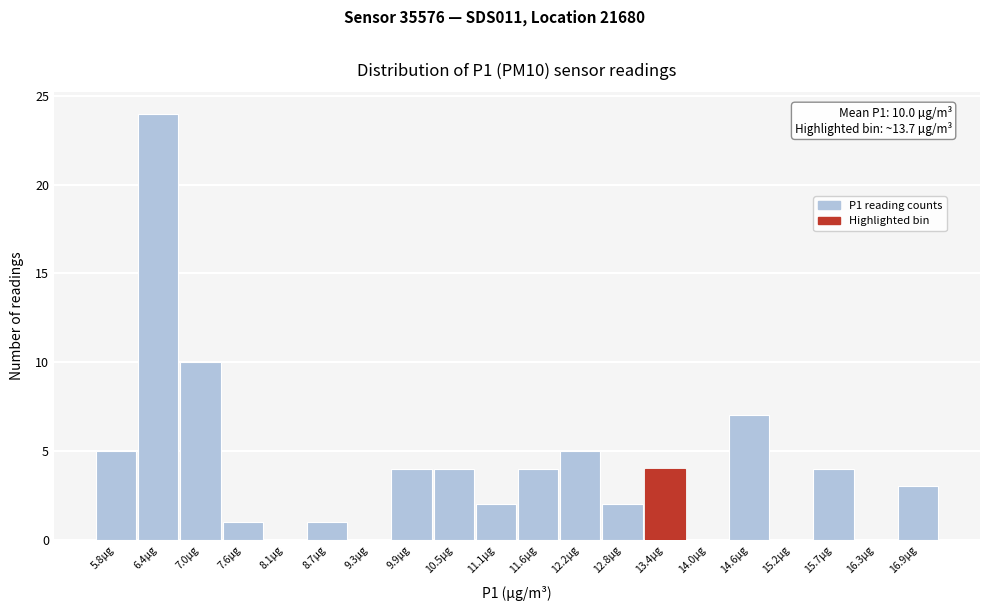

Reading left to right, list all the values displayed in this chart.

5.8µg=5	6.4µg=24	7.0µg=10	7.6µg=1	8.1µg=0	8.7µg=1	9.3µg=0	9.9µg=4	10.5µg=4	11.1µg=2	11.6µg=4	12.2µg=5	12.8µg=2	13.4µg=4	14.0µg=0	14.6µg=7	15.2µg=0	15.7µg=4	16.3µg=0	16.9µg=3